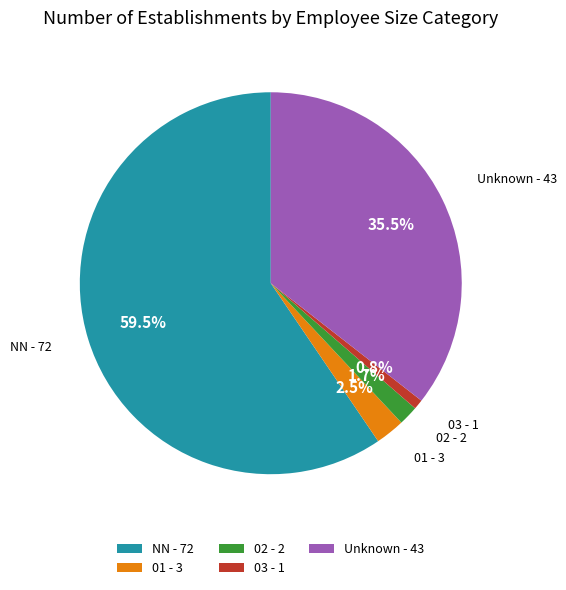

What is the ratio of the value at Unknown to the value at NN?

0.6